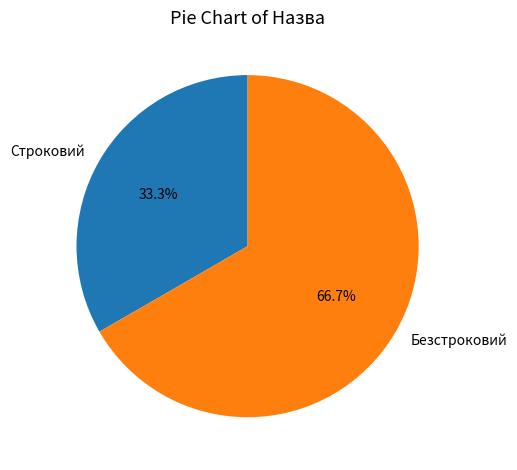

What is the smallest slice in the pie chart?

Строковий